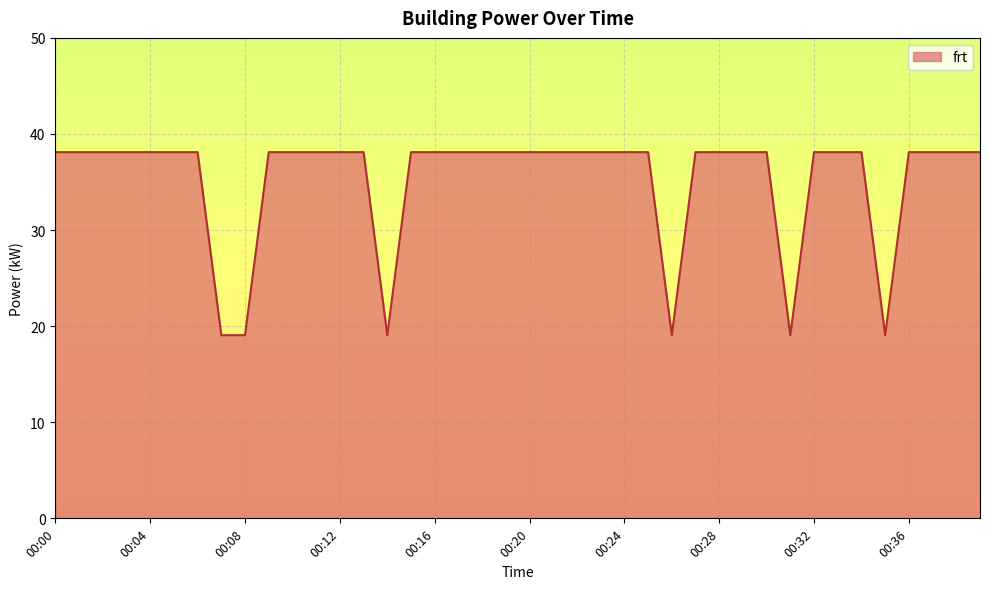

What is the sum of all values?

1410.1